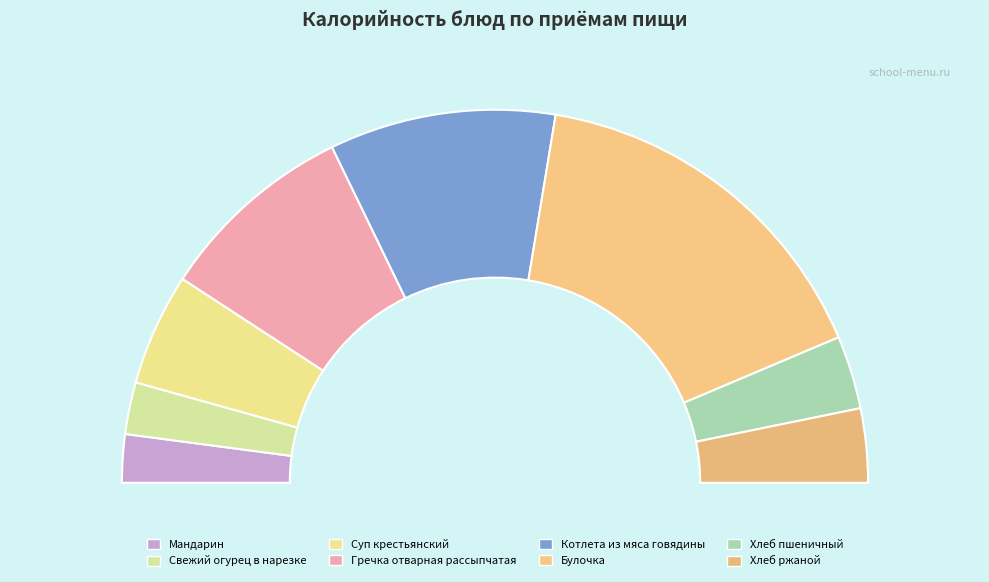

Does any single category account for the majority?

No